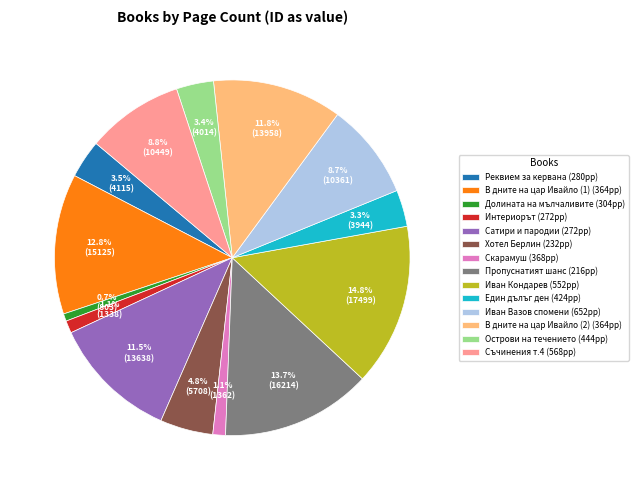

Between В дните на цар Ивайло (2) (364pp) and Хотел Берлин (232pp), which is larger?

В дните на цар Ивайло (2) (364pp)